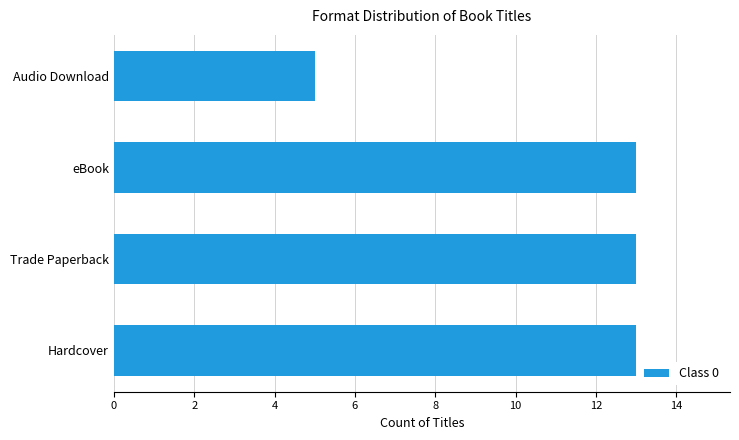

What is the difference between the maximum and minimum values?

8